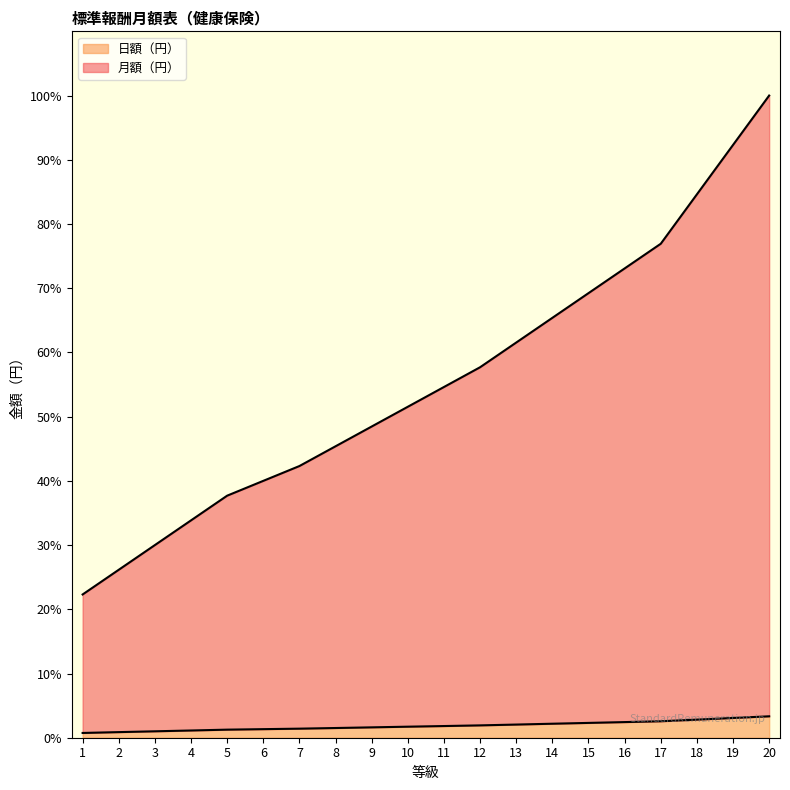

Which series has the widest spread of values?

月額（円）